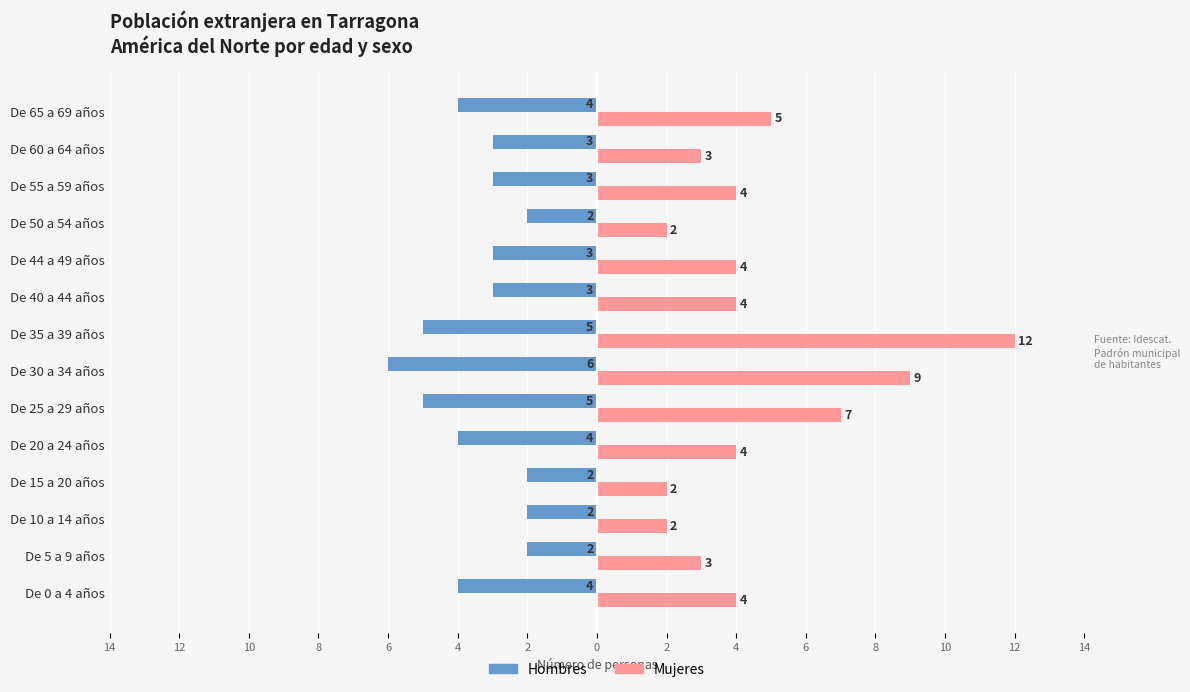

What are all the series names shown in the legend?

Hombres, Mujeres